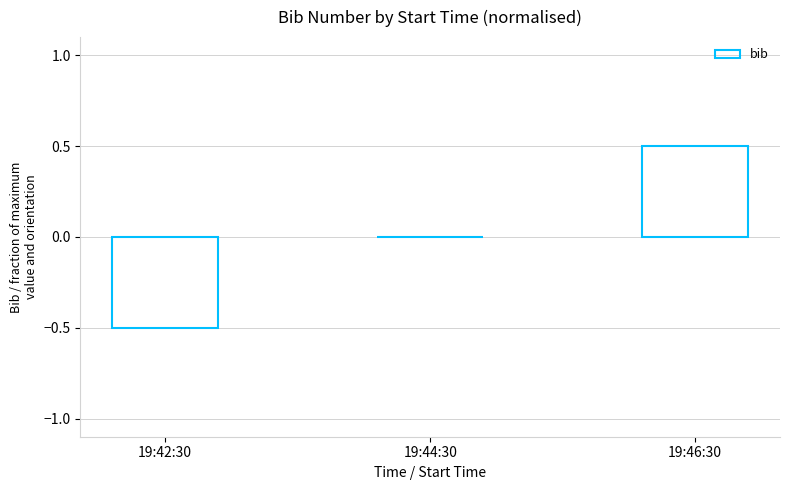

Reading left to right, transcribe all the data shown in this chart.

-0.5	0.0	0.5